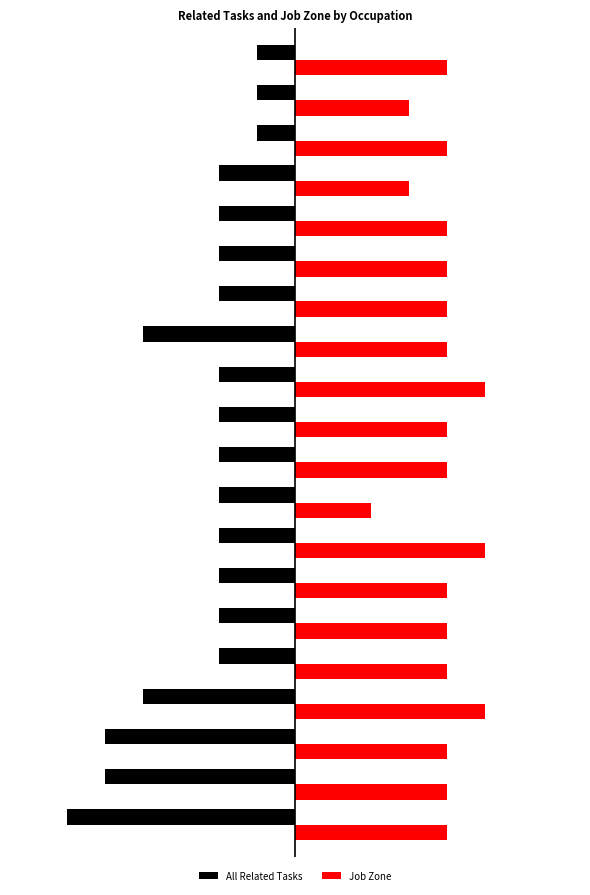

Rank the series by their maximum value, from lowest to highest.

All Related Tasks, Job Zone